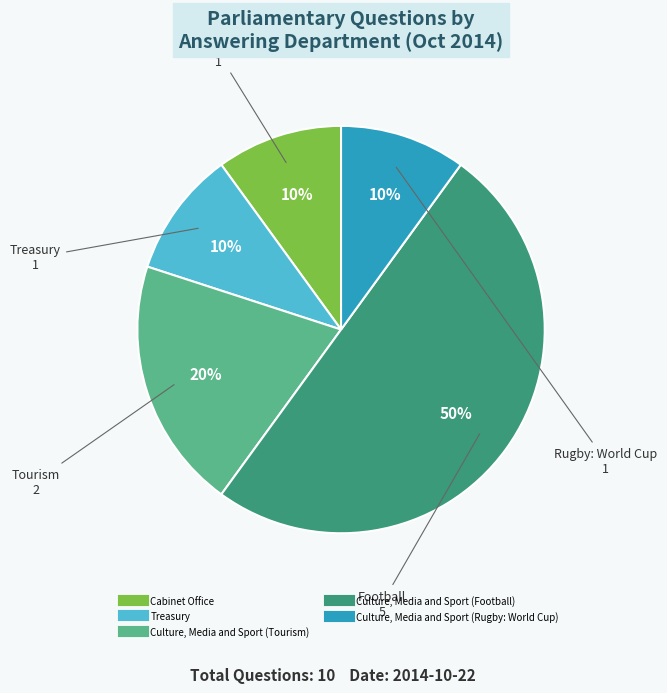

To the nearest percent, what is the average slice percentage?

20%